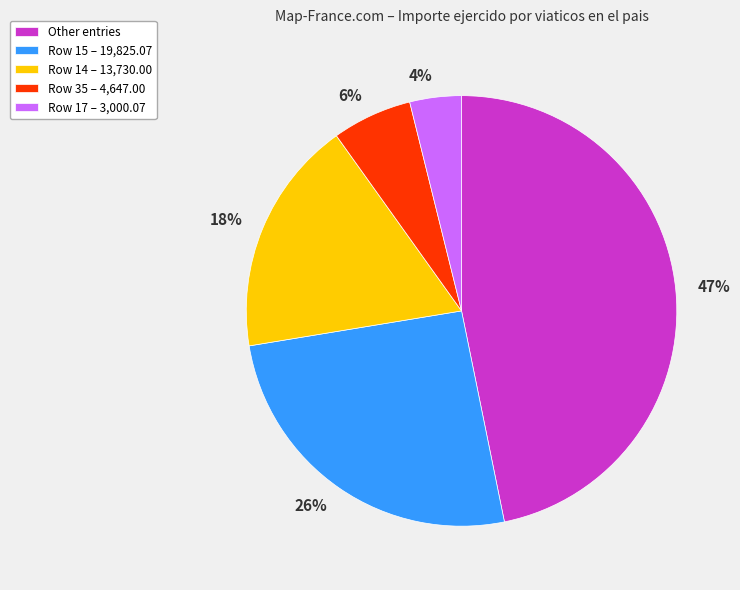

Count the number of slices in the pie.

5